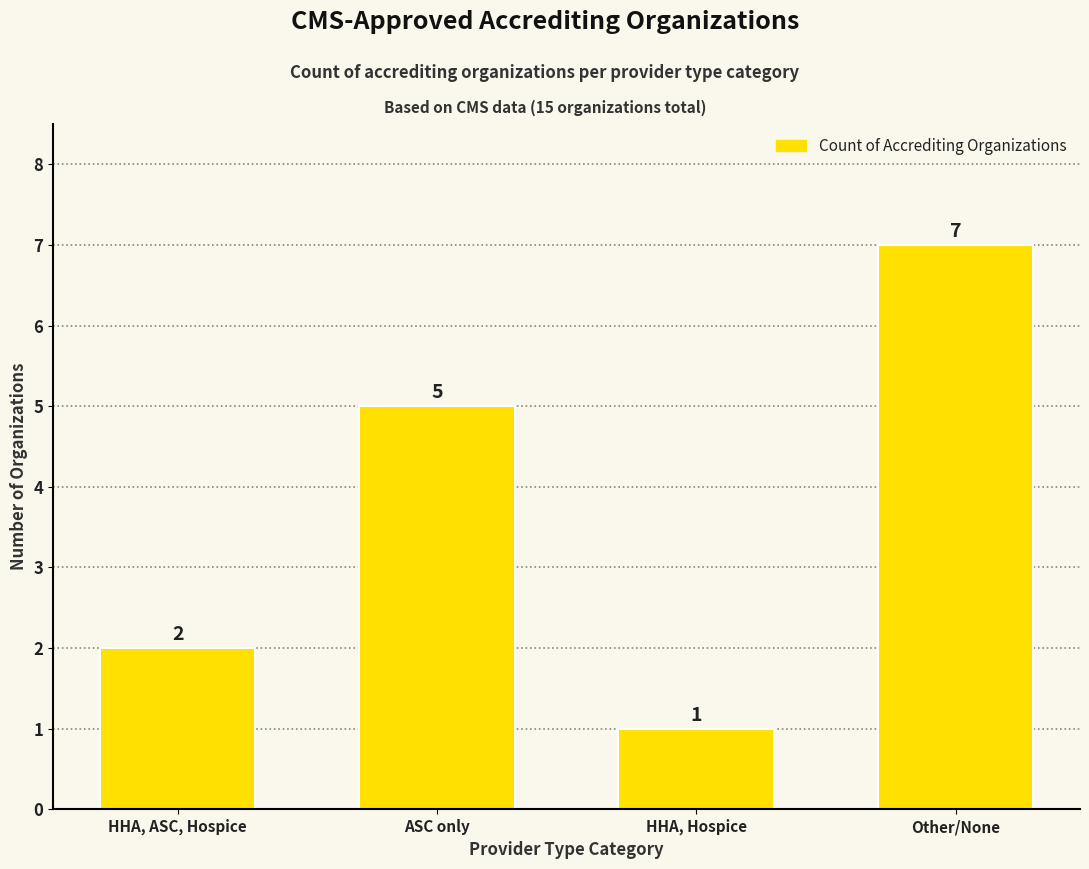

What is the approximate value at HHA, ASC, Hospice?

2